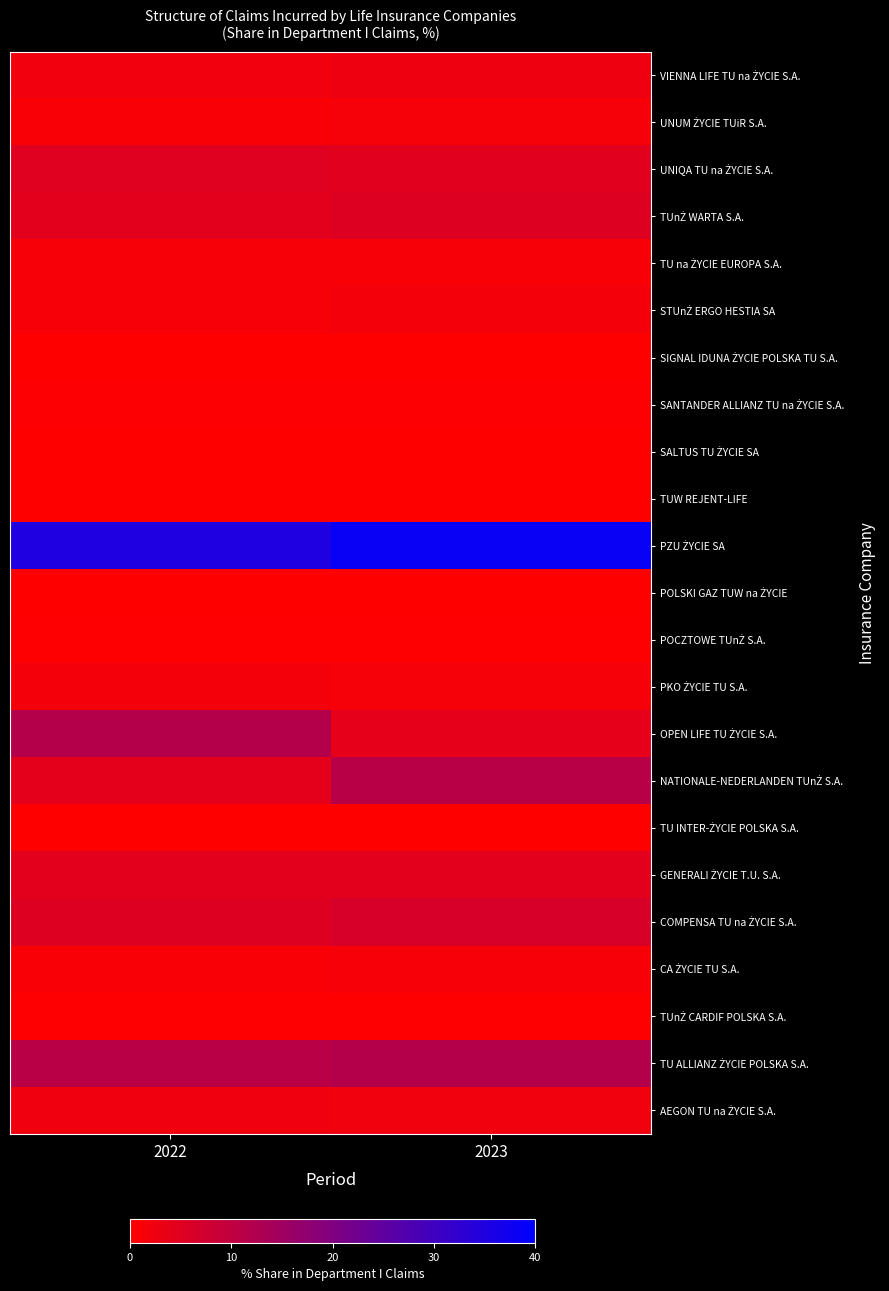

At which category is the sum across all series the highest?

2023